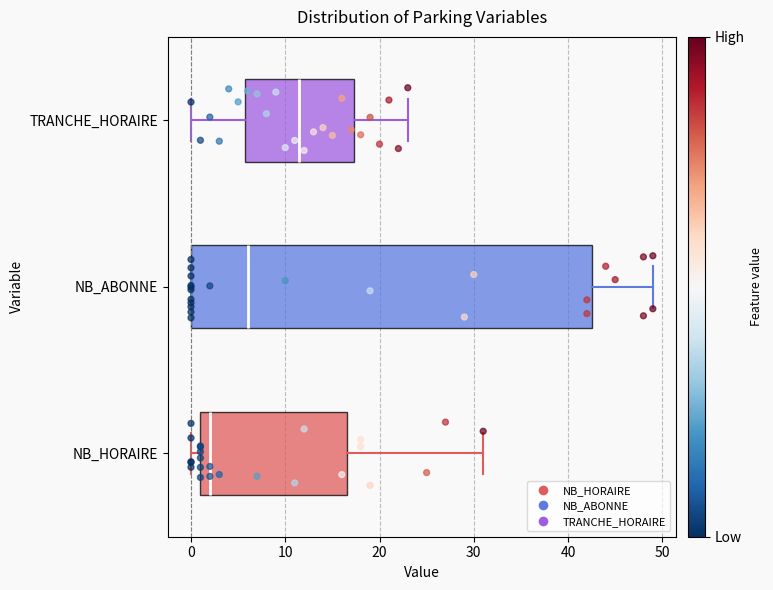

Comparing the boxes themselves (not the whiskers), which one is the widest?

NB_ABONNE